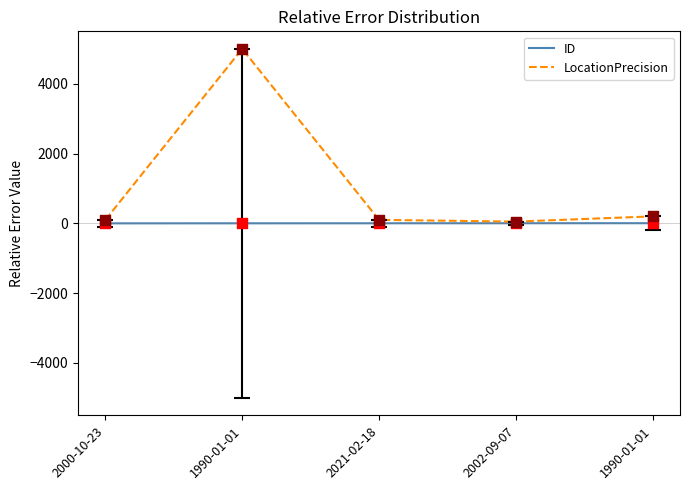

What are all the series names shown in the legend?

ID, LocationPrecision